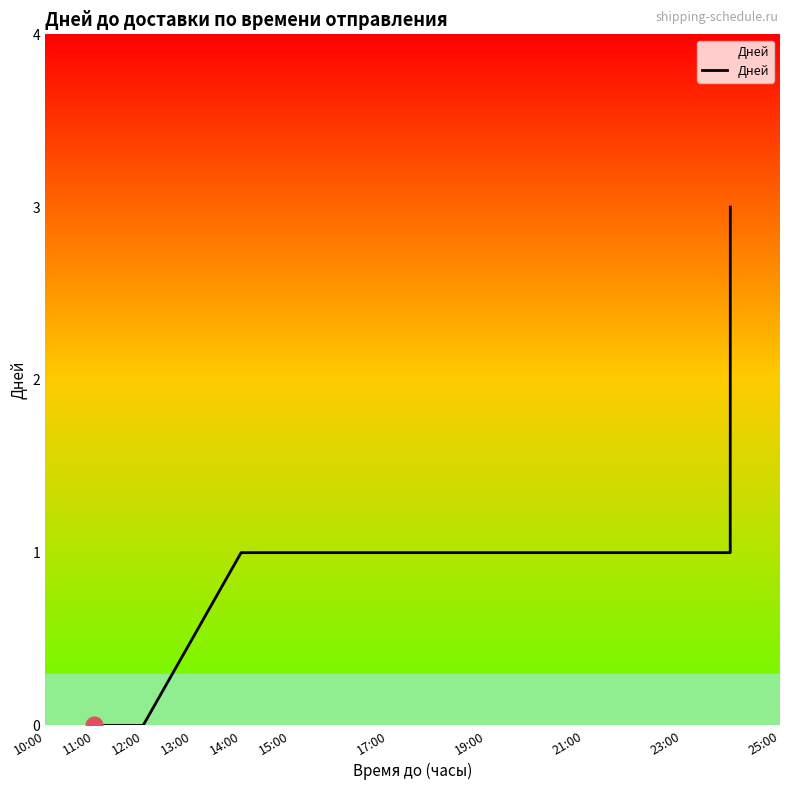

What is the difference between the maximum and minimum values?

3